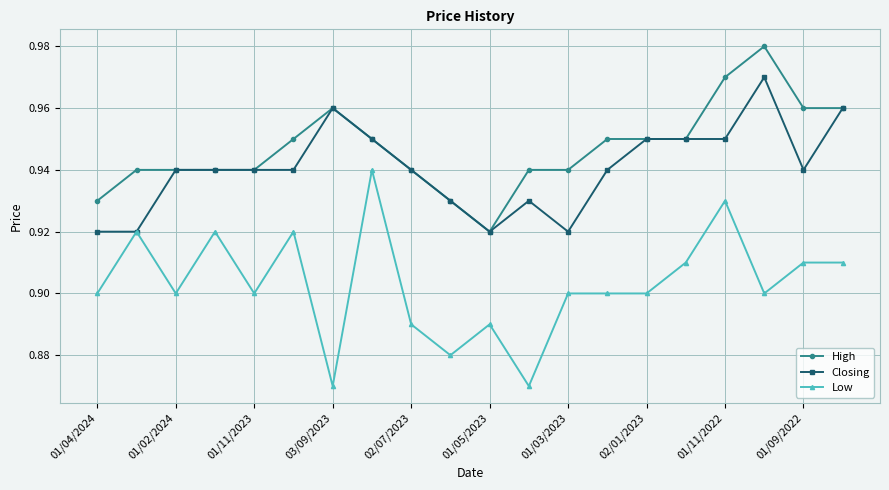

True or false: Closing has more than 0 interior local peaks.

True